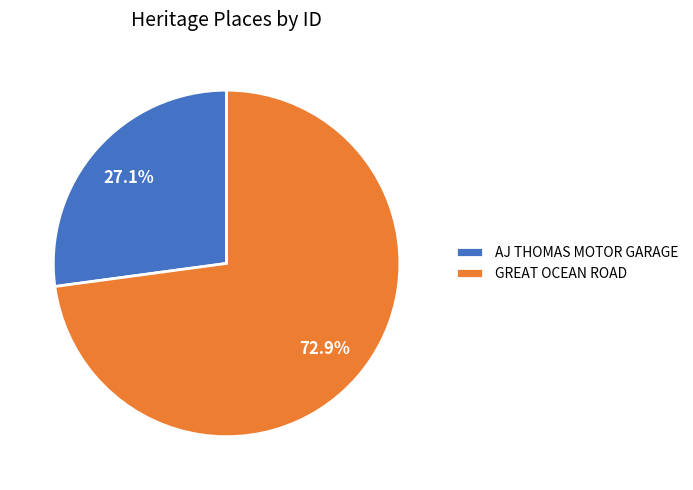

Is GREAT OCEAN ROAD the majority of the pie?

Yes